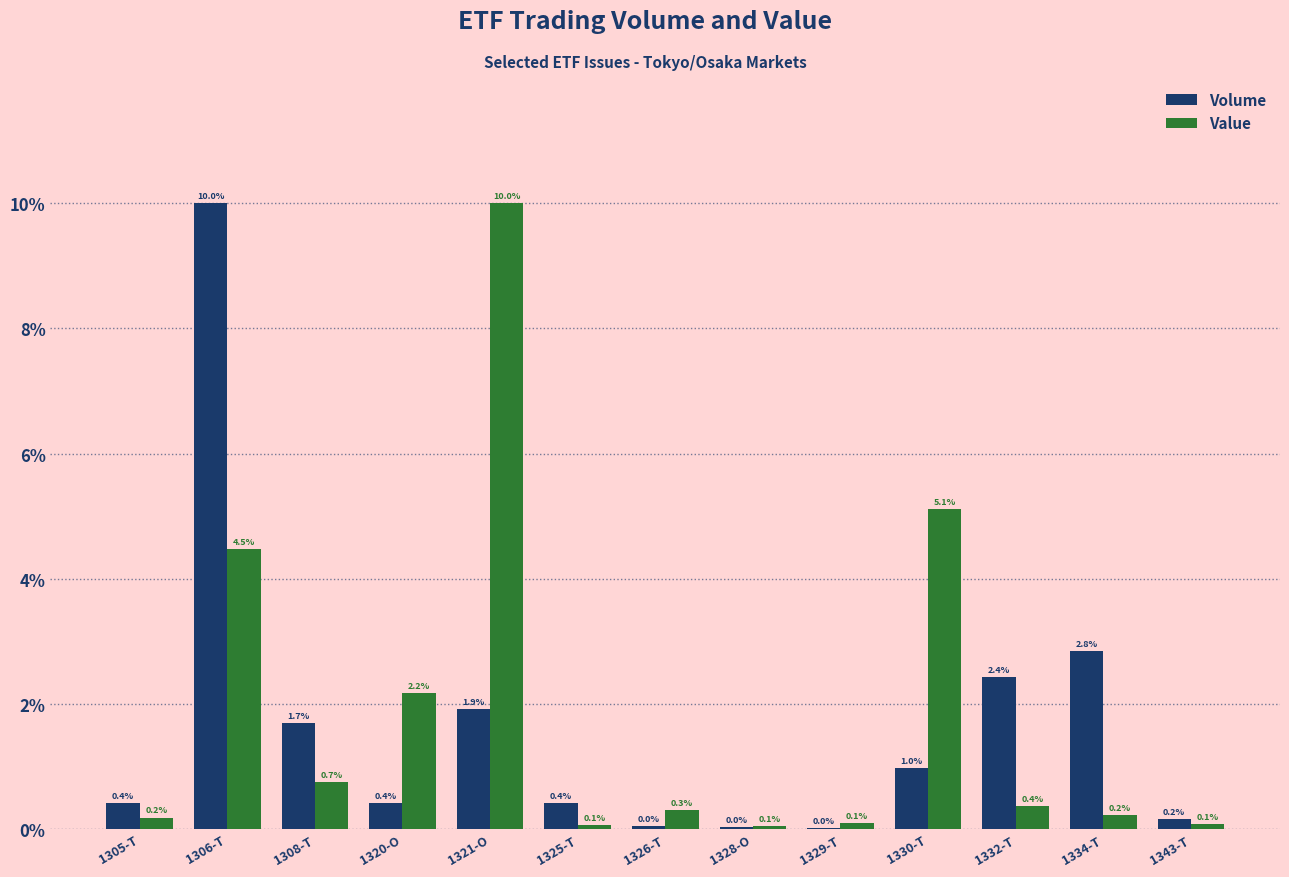

Which category has the highest value in the Value series?

1321-O